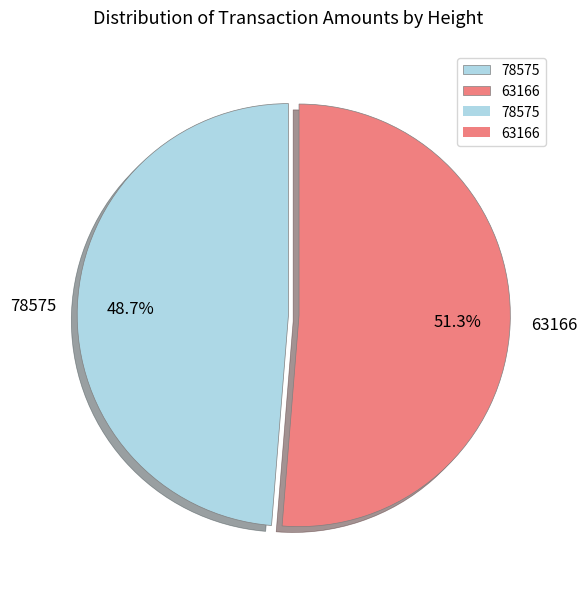

Which slice is the smallest?

78575